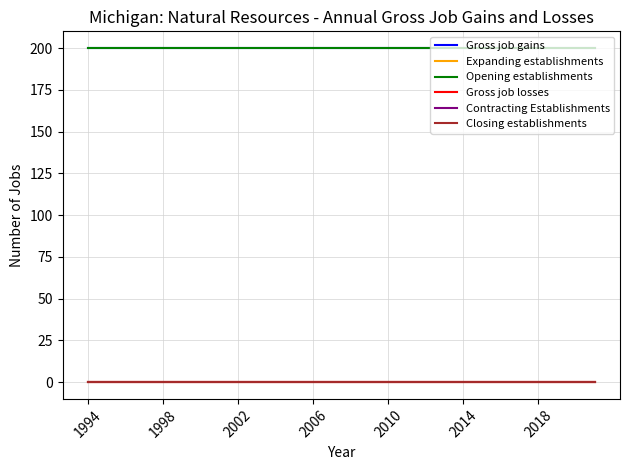

Is this an area chart (filled region under the line)?

No